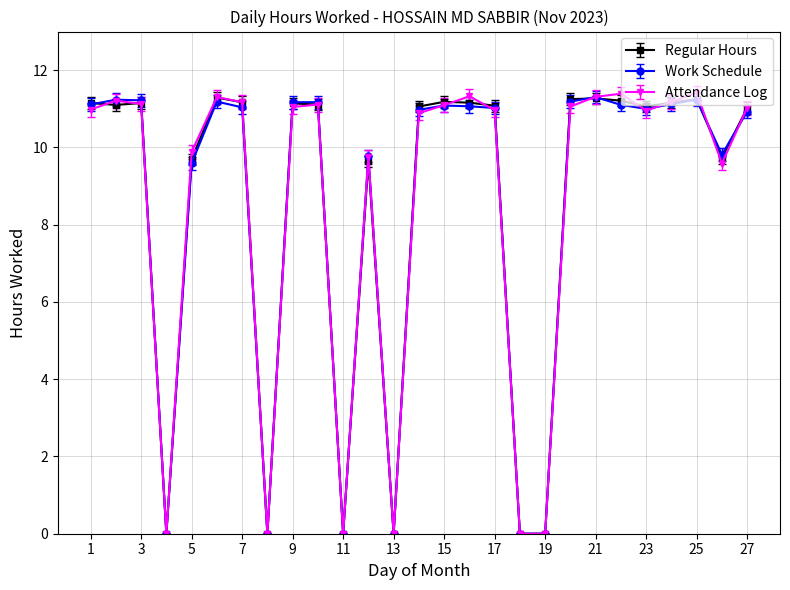

True or false: Regular Hours has more than 1 interior local peaks.

True